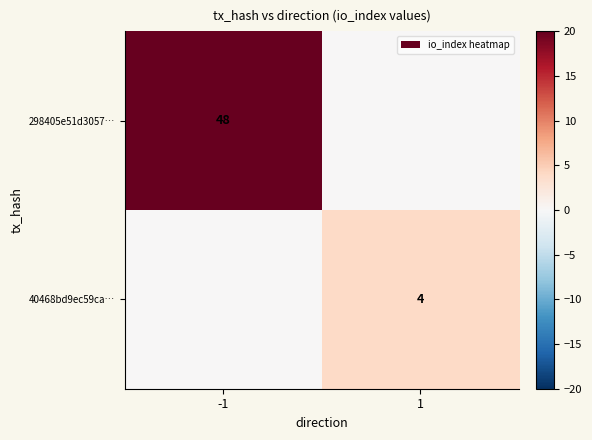

The value of 298405e51d3057… at -1 is 48. True or false?

True